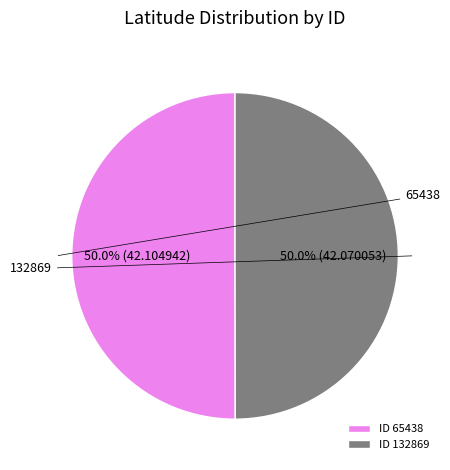

Rank the categories by value from highest to lowest.

65438, 132869